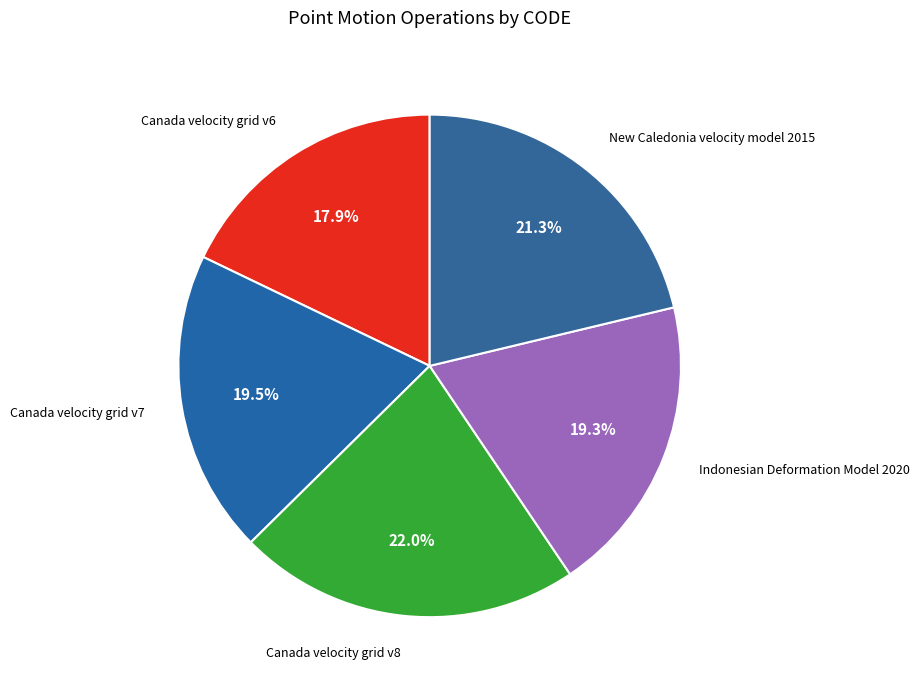

How many segments does this pie chart have?

5